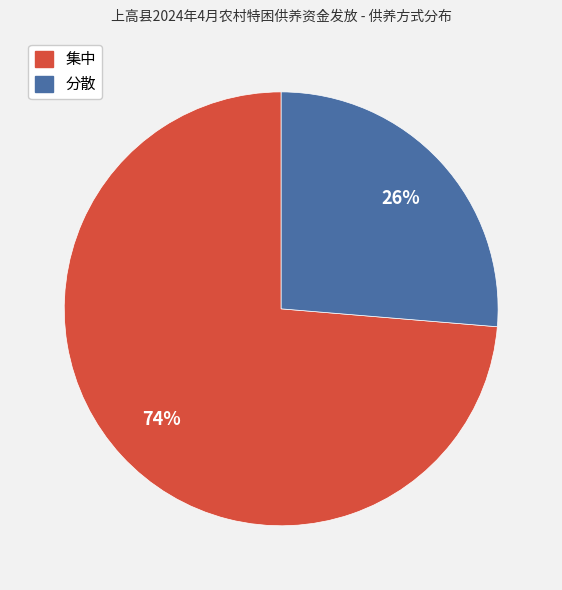

Rank the categories by value from highest to lowest.

集中, 分散